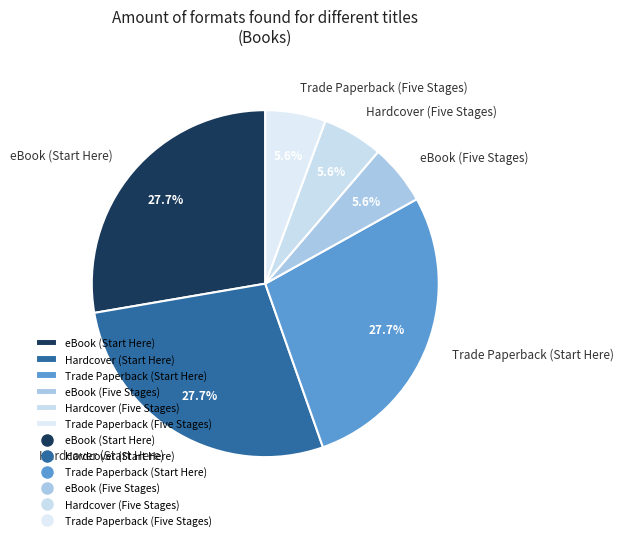

To the nearest percent, what is the difference between the Trade Paperback (Start Here) and eBook (Five Stages) slice percentages?

22%